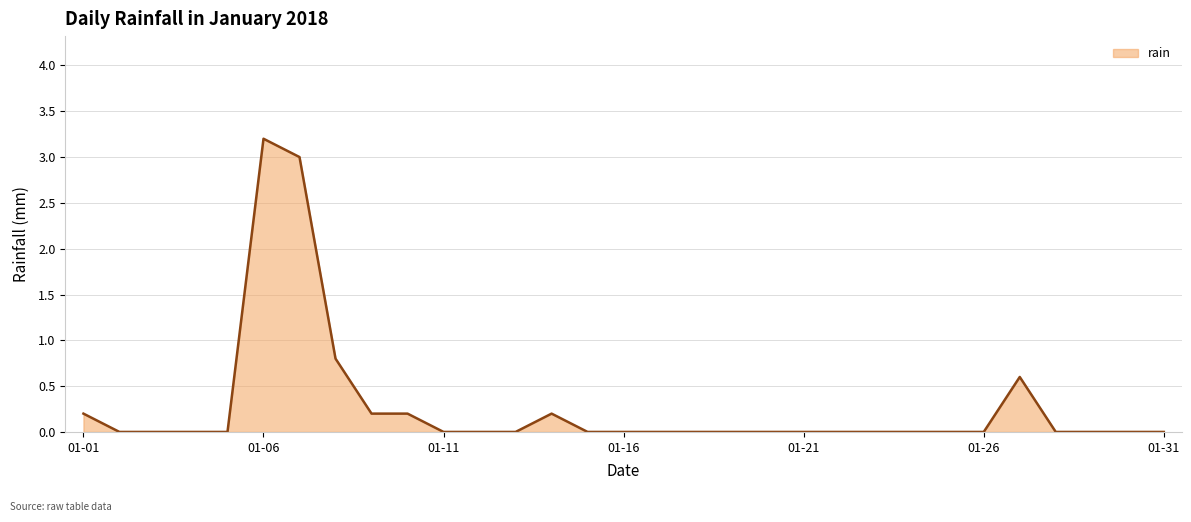

How many distinct data groups are displayed?

1